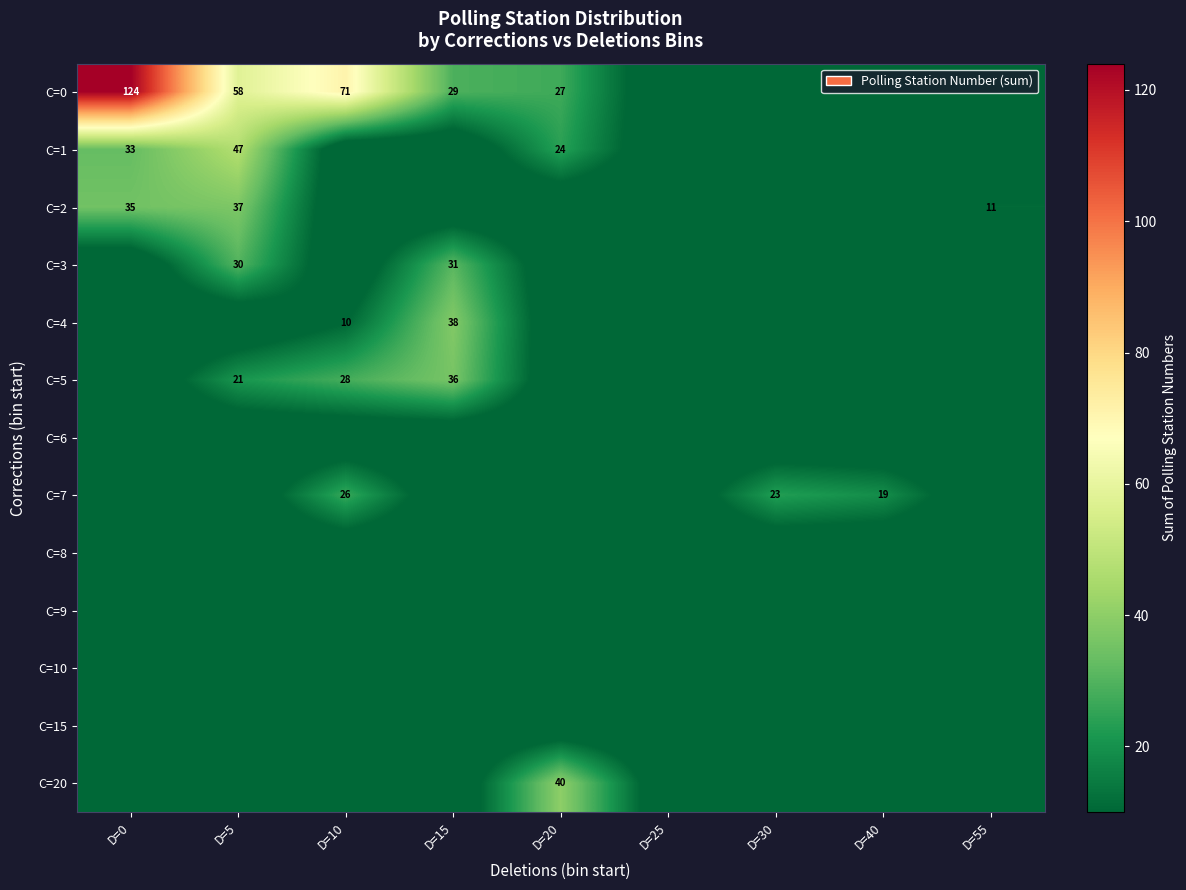

The C=3 series shows 7 at D=5. True or false?

False